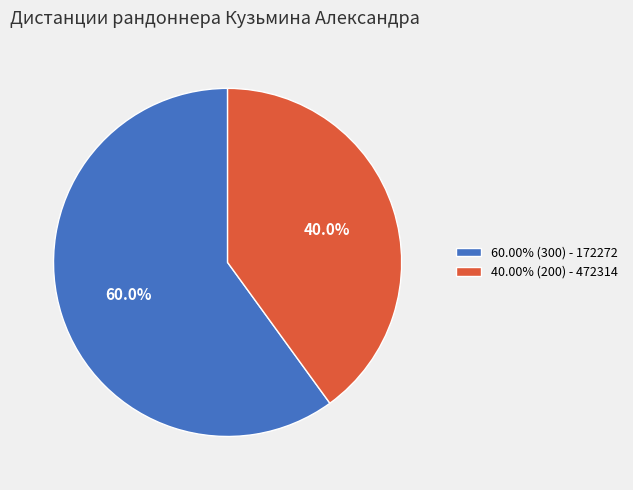

Does any single category account for the majority?

Yes